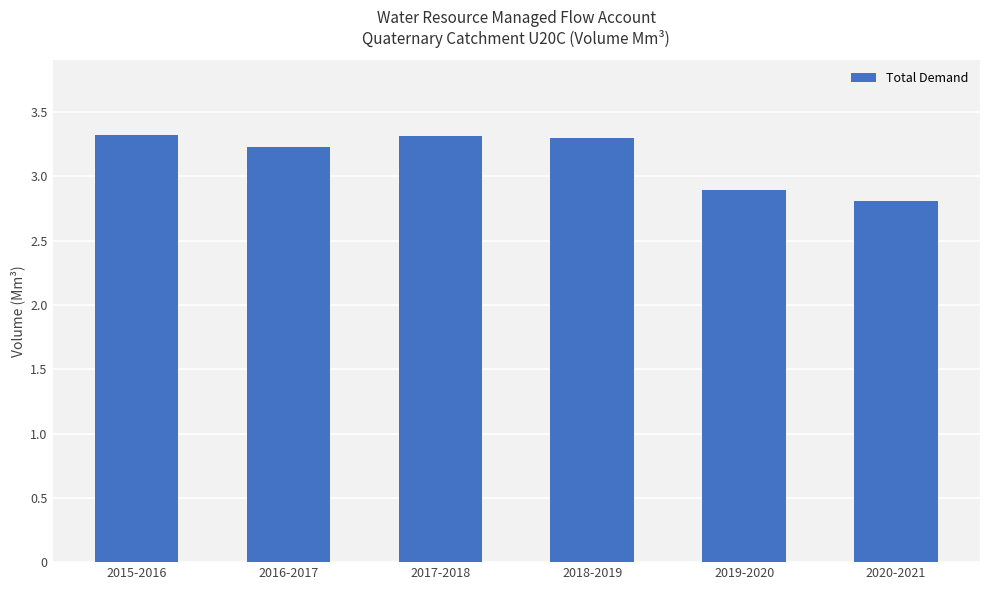

What is the change in value from 2016-2017 to 2020-2021?

-0.4